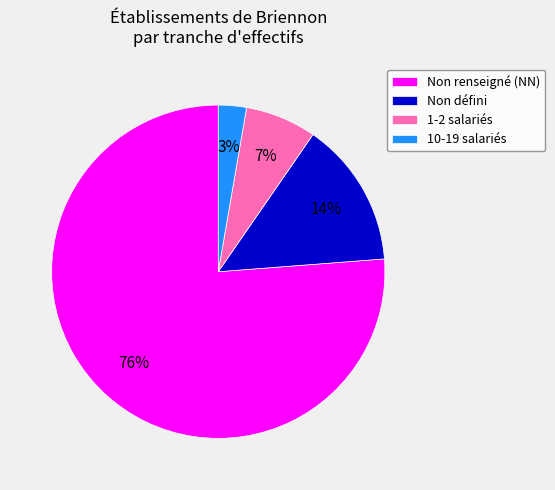

Which slice is the largest?

Non renseigné (NN)